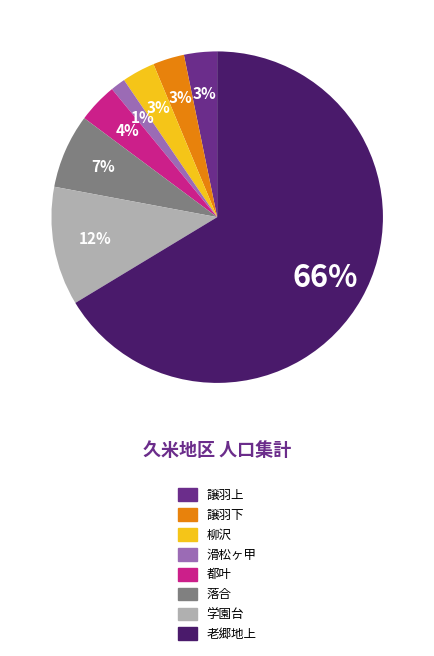

Is the sum of 譲羽下 and 落合 greater than half?

No